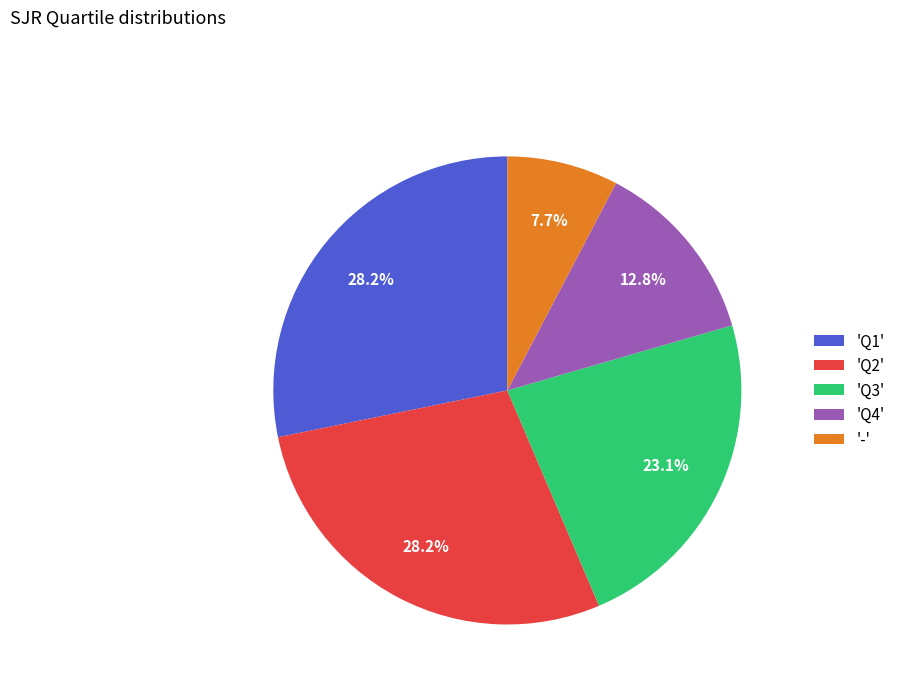

How many segments does this pie chart have?

5